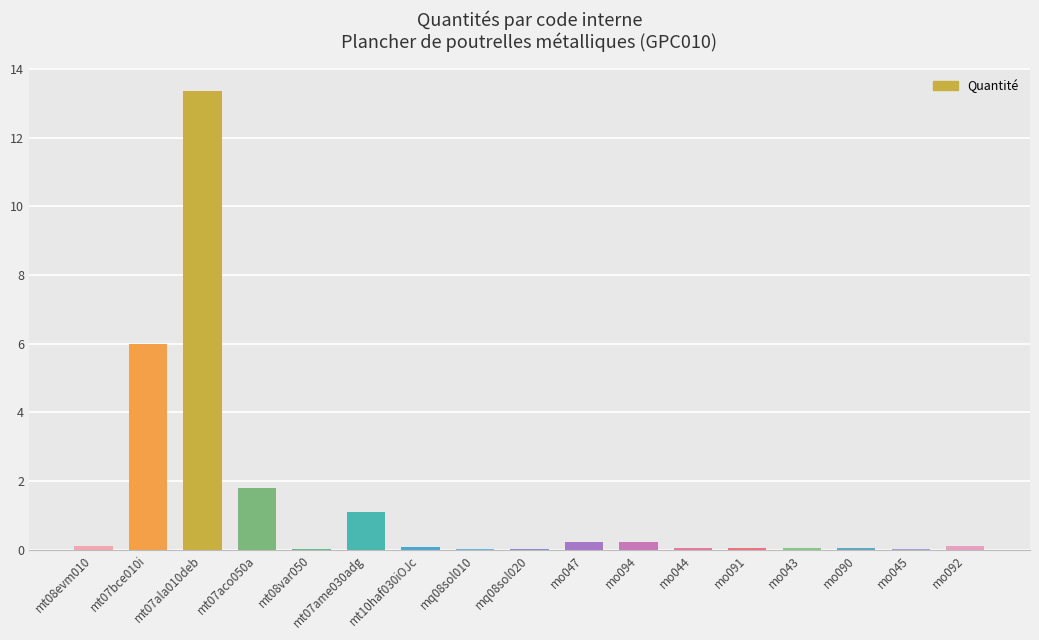

At which category does the chart reach its peak across all series?

mt07ala010deb